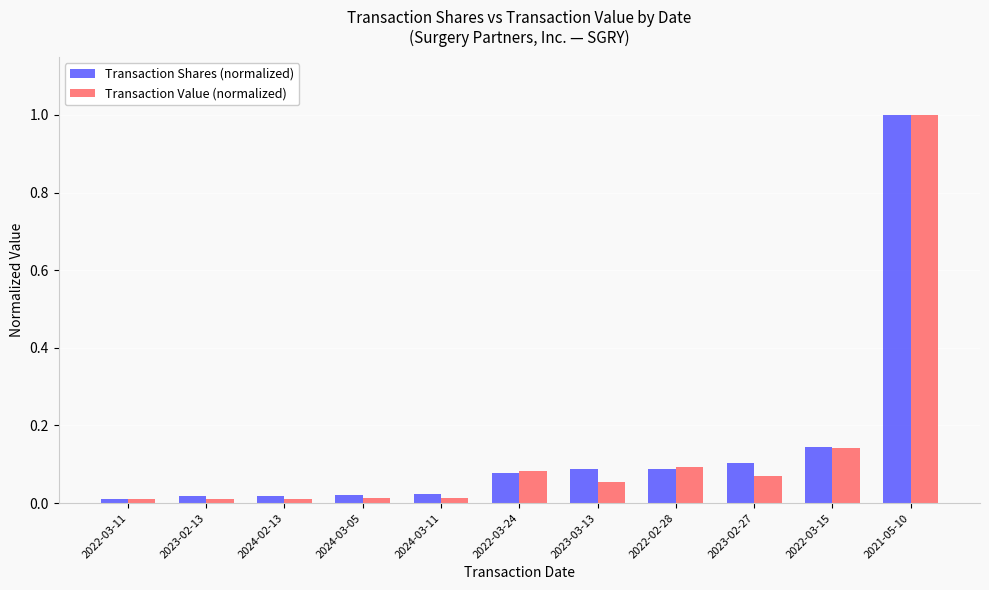

What is the difference between the maximum and minimum values in the Transaction Shares (normalized) series?

1.0